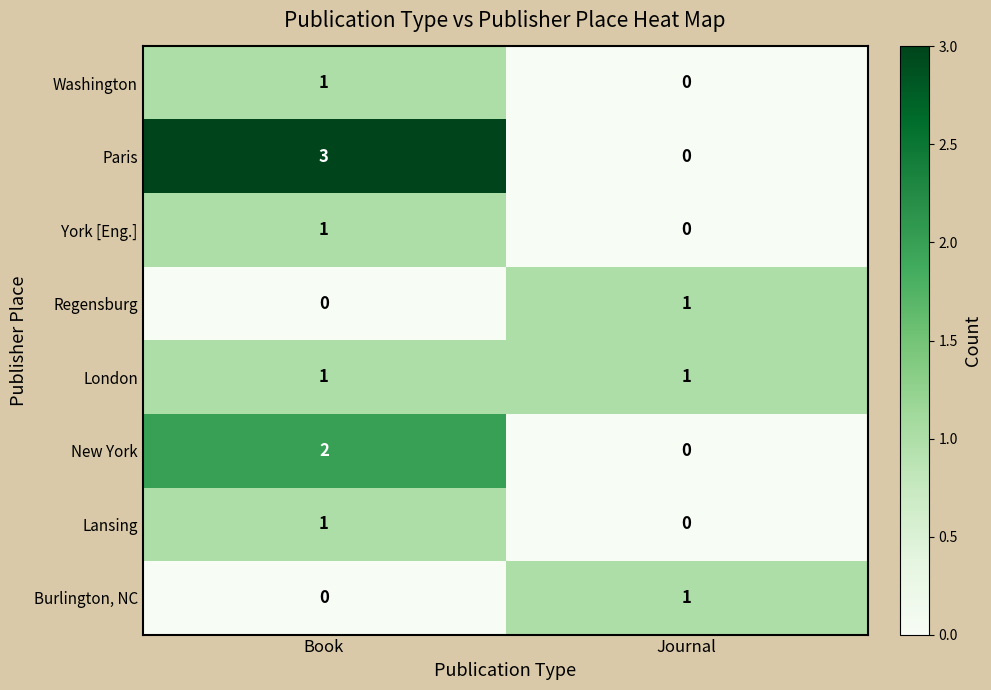

Reading right to left, extract all data points from this chart.

Washington: Journal=0	Book=1
Paris: Journal=0	Book=3
York [Eng.]: Journal=0	Book=1
Regensburg: Journal=1	Book=0
London: Journal=1	Book=1
New York: Journal=0	Book=2
Lansing: Journal=0	Book=1
Burlington, NC: Journal=1	Book=0